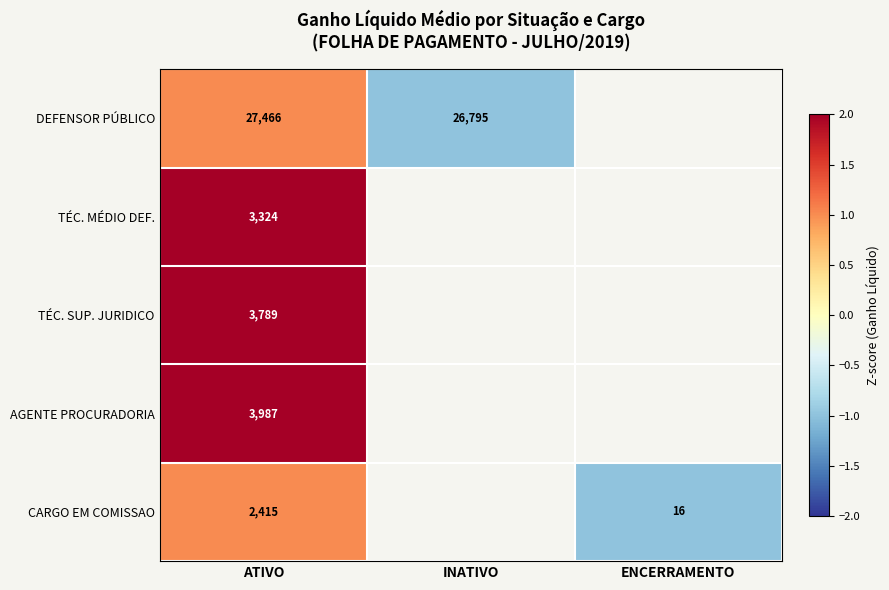

What is the sum of the DEFENSOR PÚBLICO values at INATIVO and ATIVO?

54261